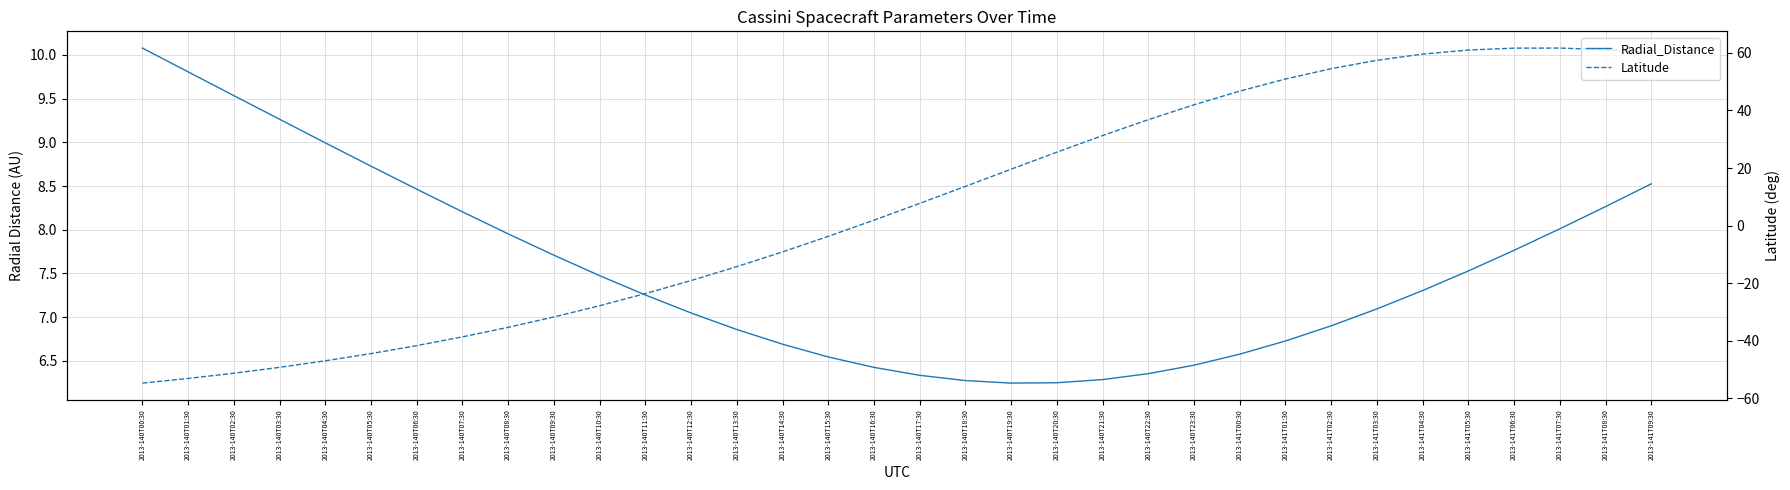

True or false: Radial_Distance has a value of 4.1 at 2013-140T12:30.

False